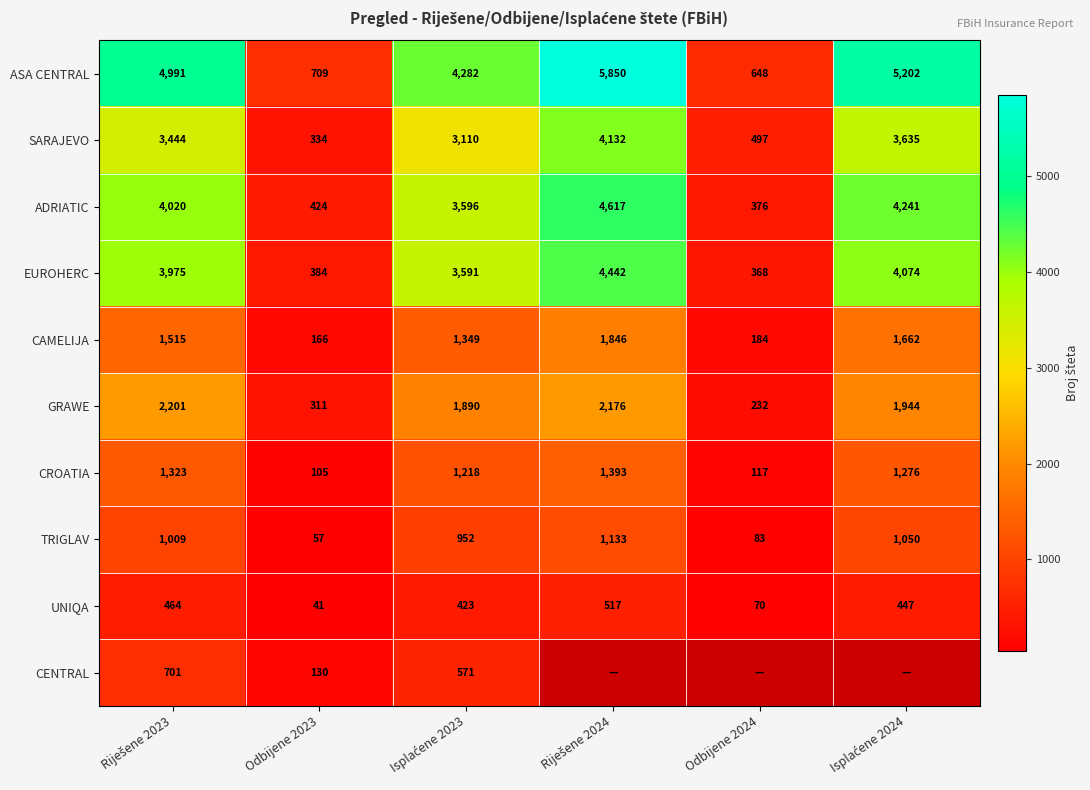

At which label does SARAJEVO reach its minimum?

Odbijene 2023